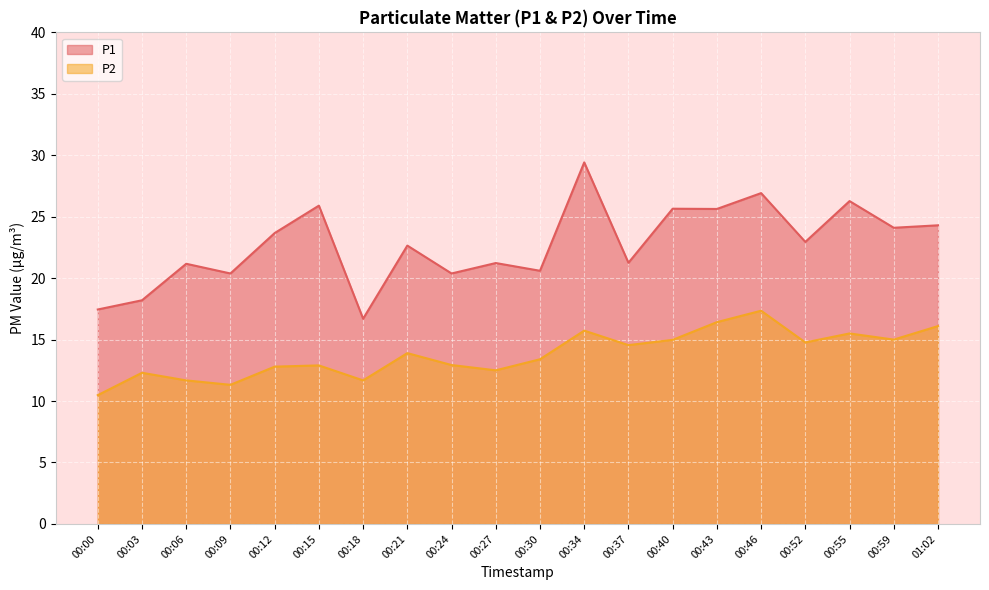

What is the value of the P1 point at the 9th from the left?

20.4